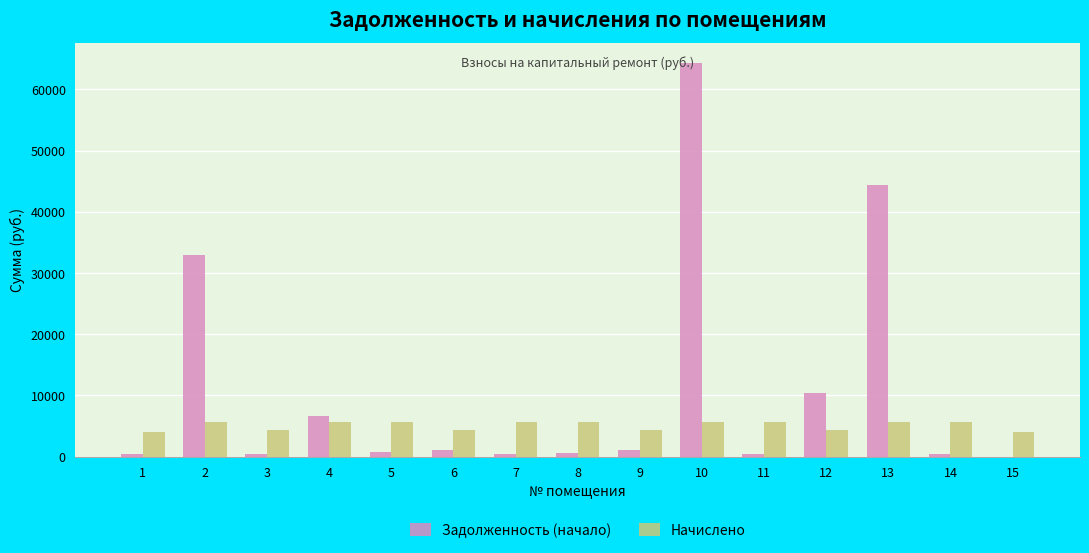

At which category is the sum across all series the highest?

10